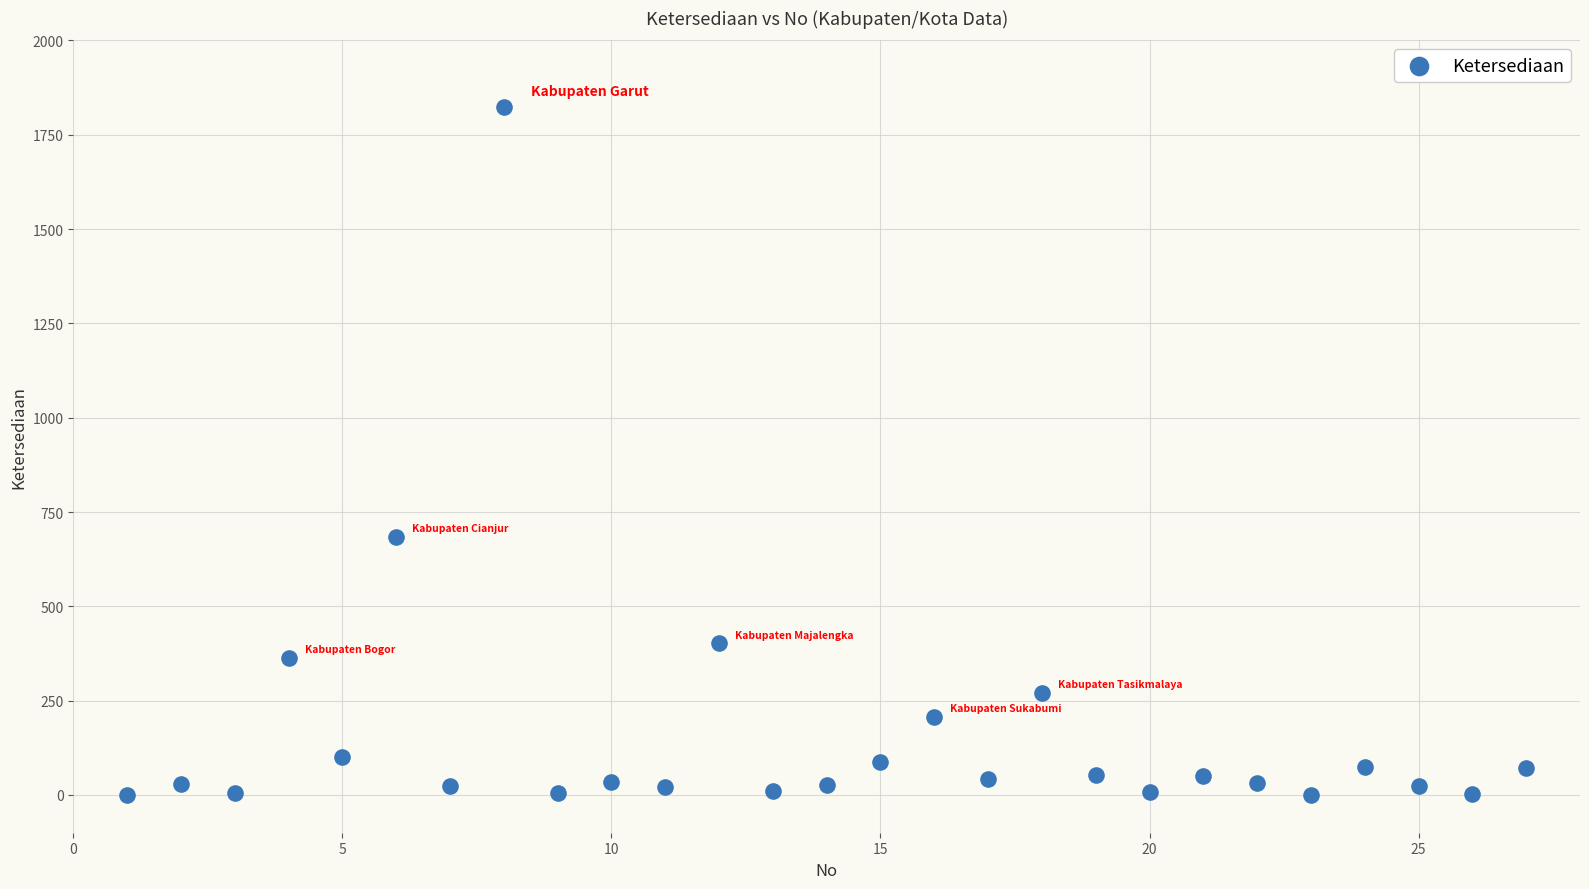

What Y value in the scatter plot is closest to 912?

684.0